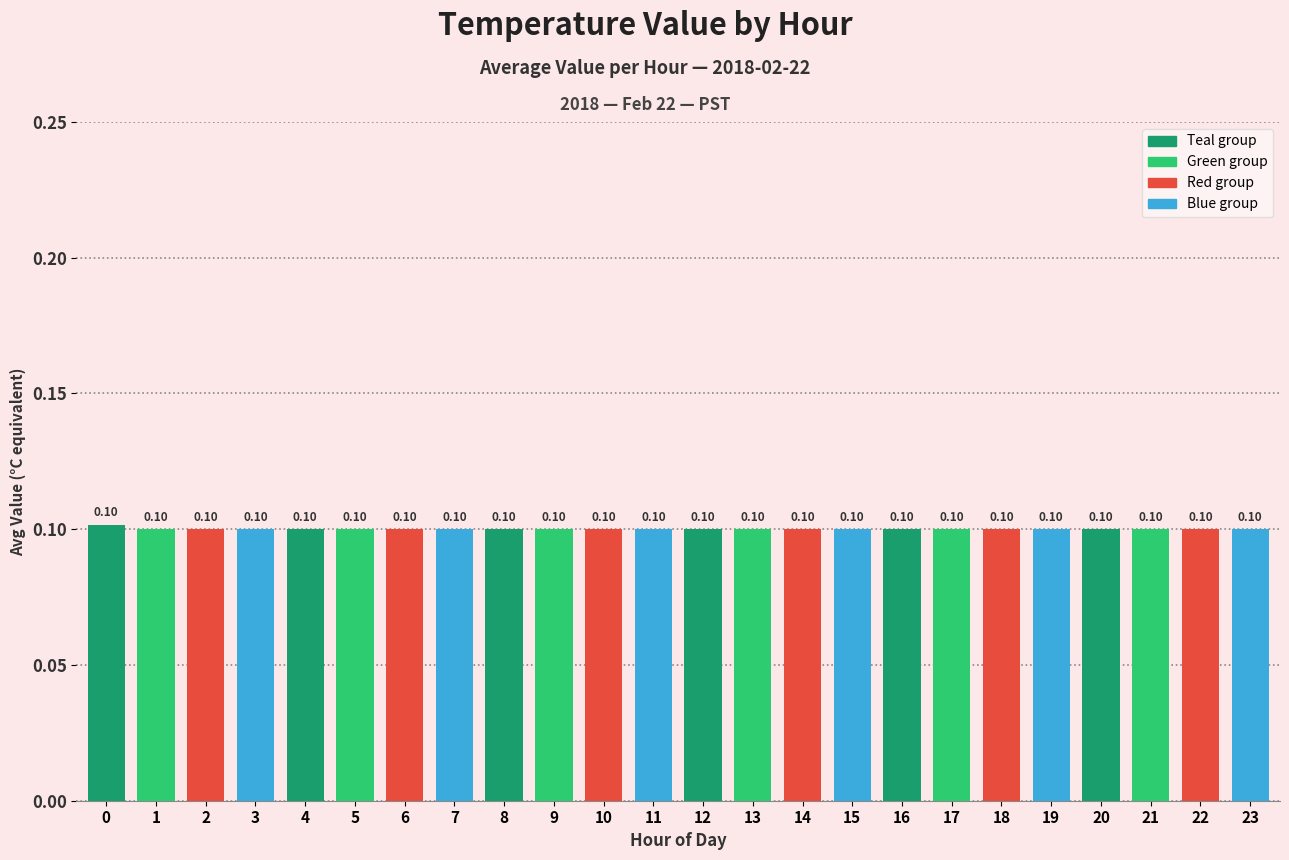

What is the sum of all values?

2.4